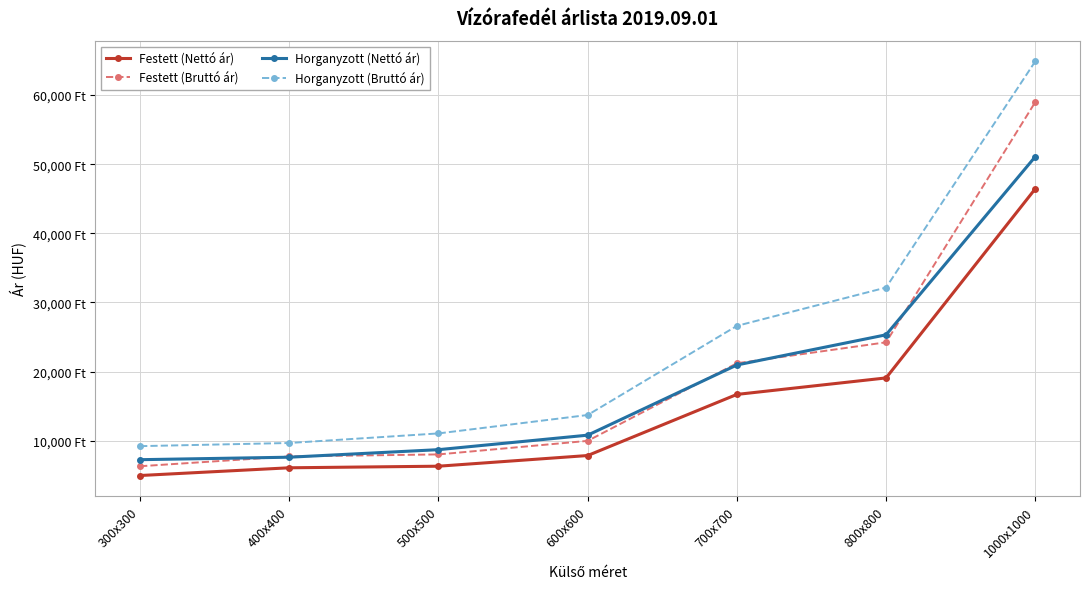

The value of Horganyzott (Nettó ár) at 400x400 is 7616.0. True or false?

True